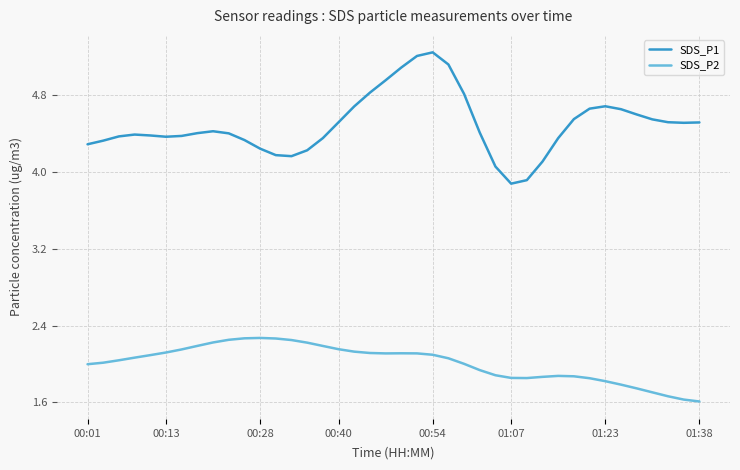

True or false: SDS_P1 and SDS_P2 intersect in this chart.

False